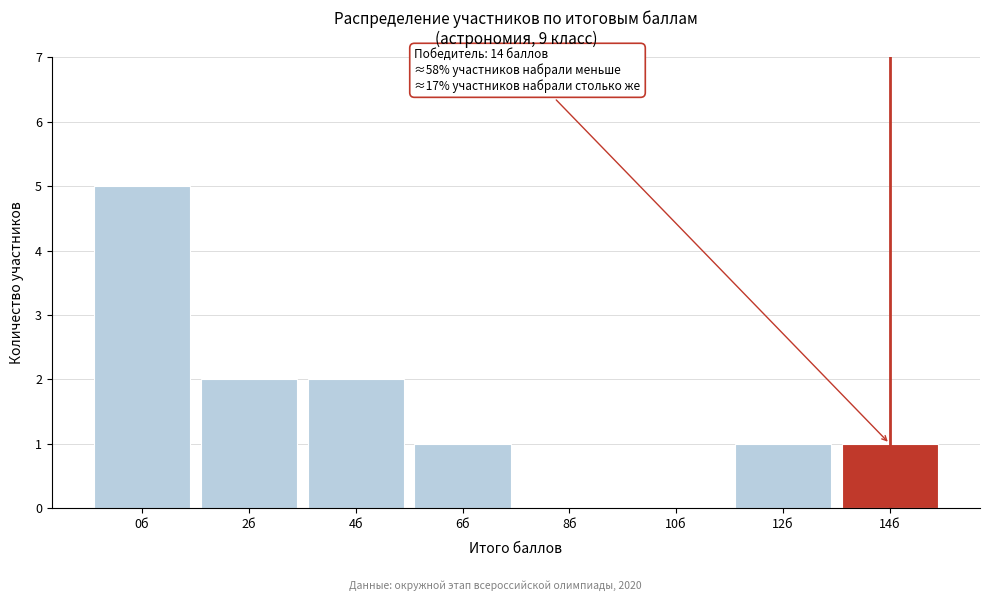

Reading right to left, what are all the values shown in this chart?

14б=1	12б=1	10б=0	8б=0	6б=1	4б=2	2б=2	0б=5